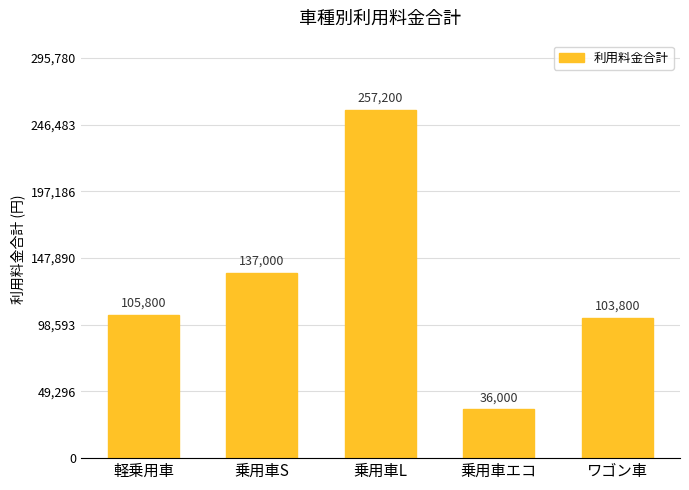

Reading right to left, list all the values displayed in this chart.

ワゴン車=103800	乗用車エコ=36000	乗用車L=257200	乗用車S=137000	軽乗用車=105800